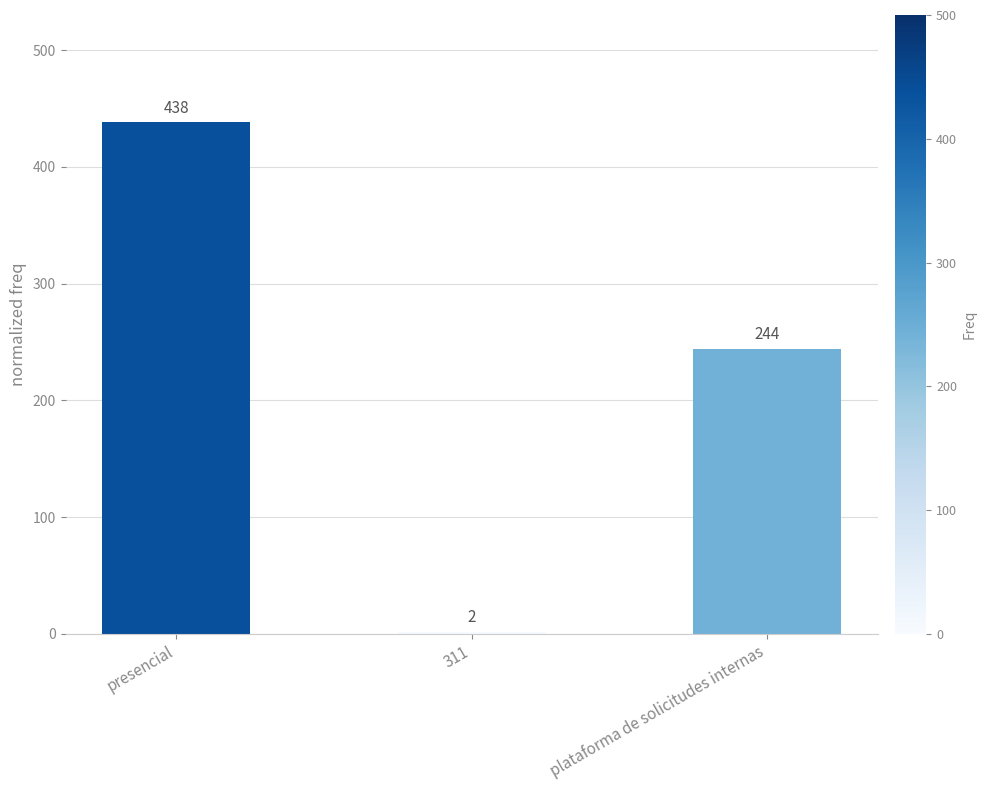

Count the number of data series in this chart.

1